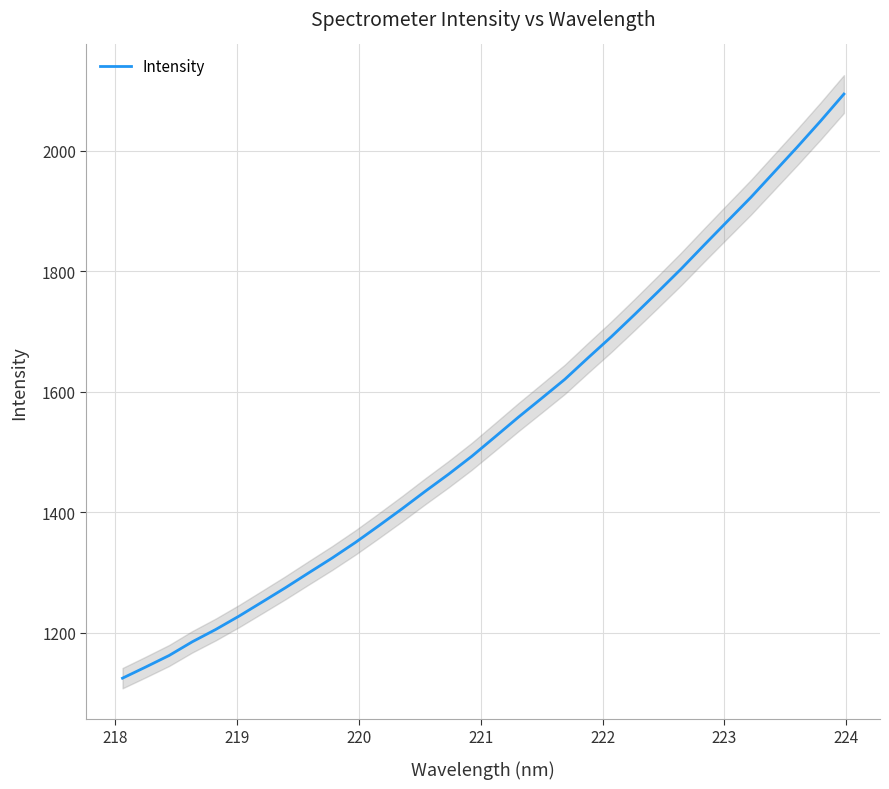

What is the lowest value of the Intensity series?

1124.9